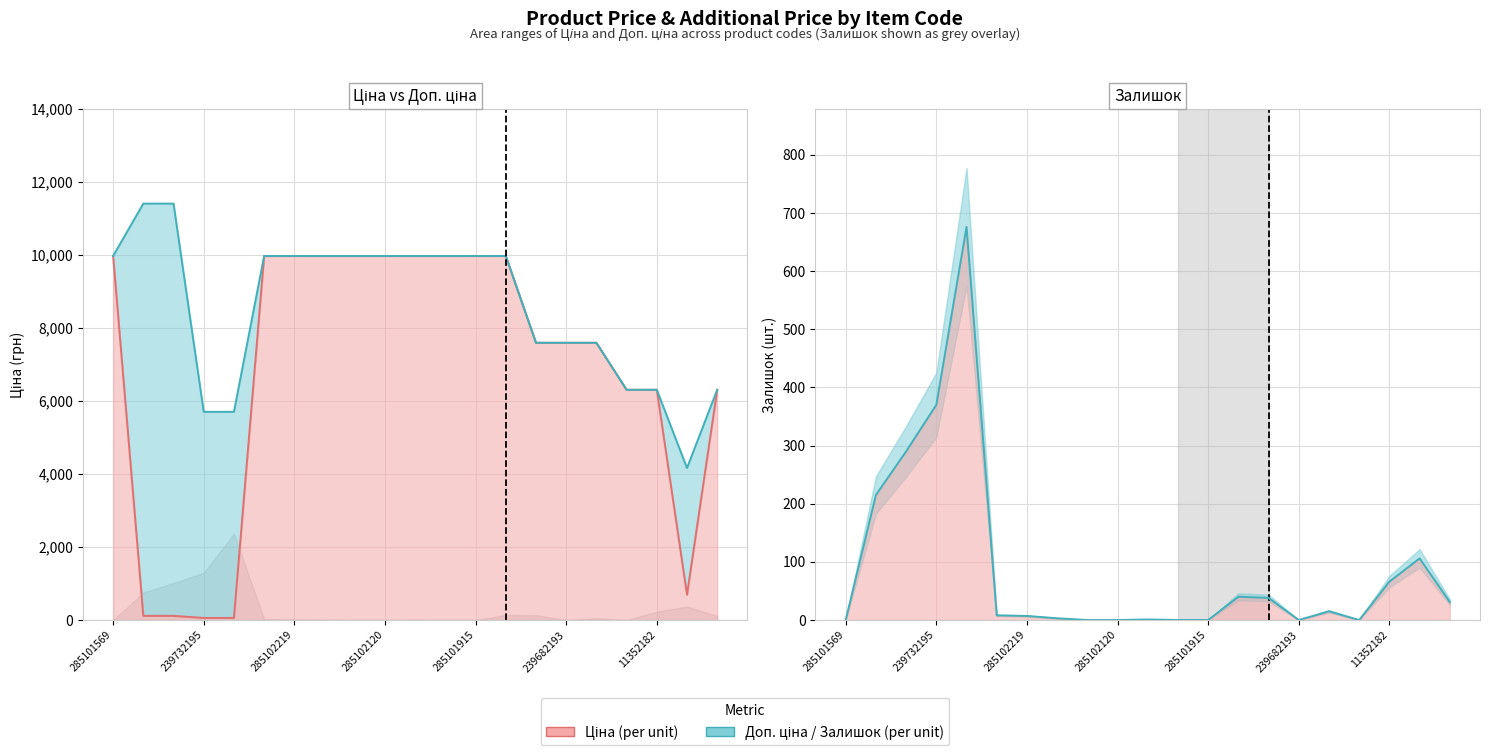

Reading left to right, list all the values displayed in this chart.

Ціна: 9975.0	114.1	114.1	57.0	57.0	9975.0	9975.0	9975.0	9975.0	9975.0	9975.0	9975.0	9975.0	9975.0	7596.5	7596.5	7596.5	6308.8	6308.8	694.3	6308.8
Доп. ціна: 9975.0	11410.0	11410.0	5705.0	5705.0	9975.0	9975.0	9975.0	9975.0	9975.0	9975.0	9975.0	9975.0	9975.0	7596.5	7596.5	7596.5	6308.8	6308.8	4165.6	6308.8
Залишок (line): 0.0	215.0	290.0	370.0	676.0	8.0	7.0	3.0	0.0	0.0	1.0	0.0	0.0	40.0	38.0	0.0	15.0	0.0	66.0	106.0	31.0